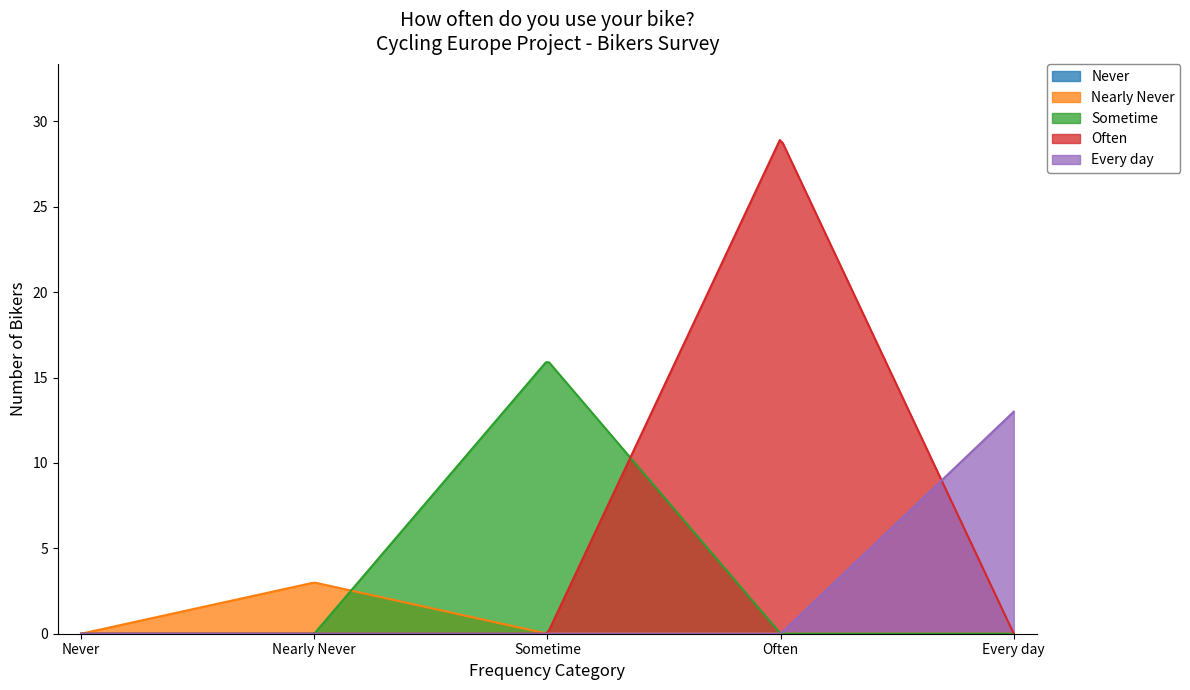

Which series has the largest total across all categories?

Often